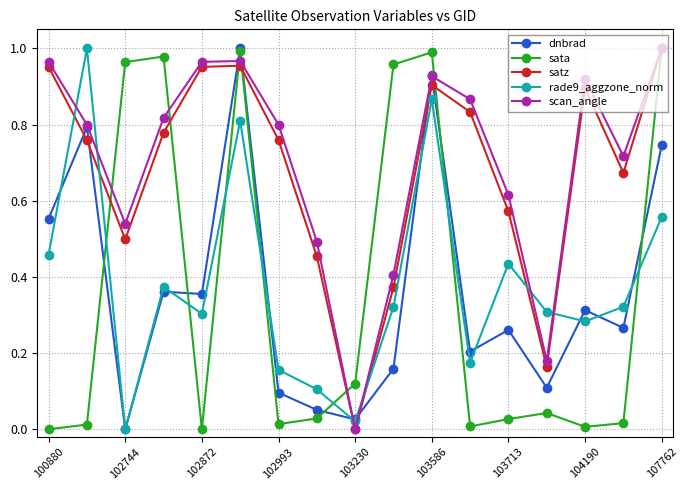

True or false: rade9_aggzone_norm and satz intersect in this chart.

True